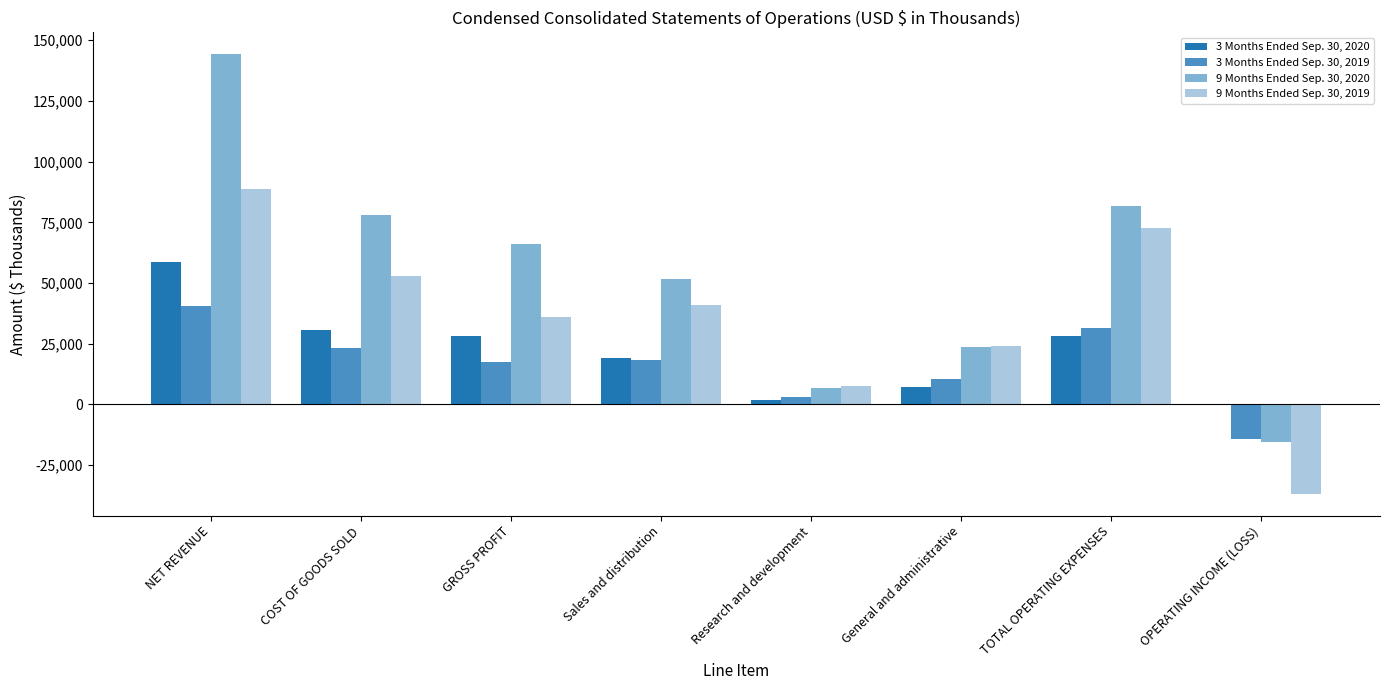

Which category has the highest value across all series?

NET REVENUE